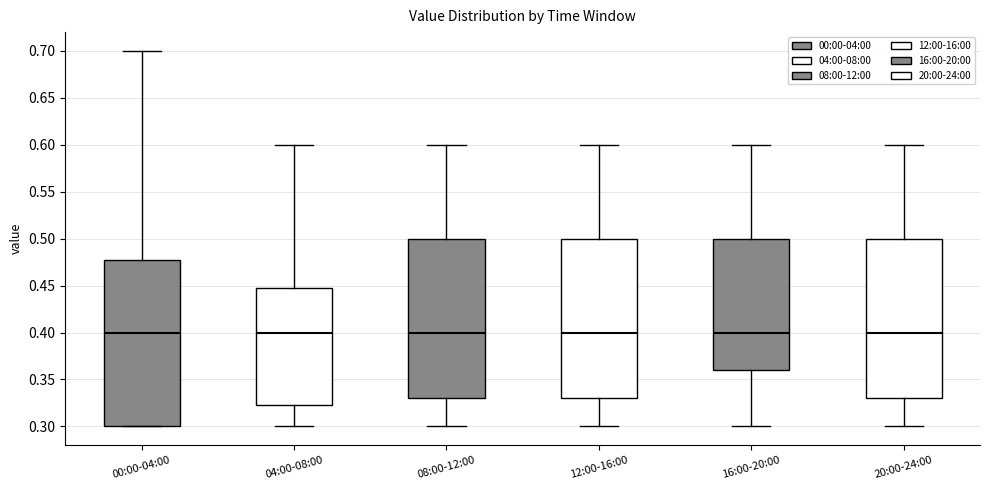

Which box is the tallest, from its lower edge to its upper edge?

00:00-04:00